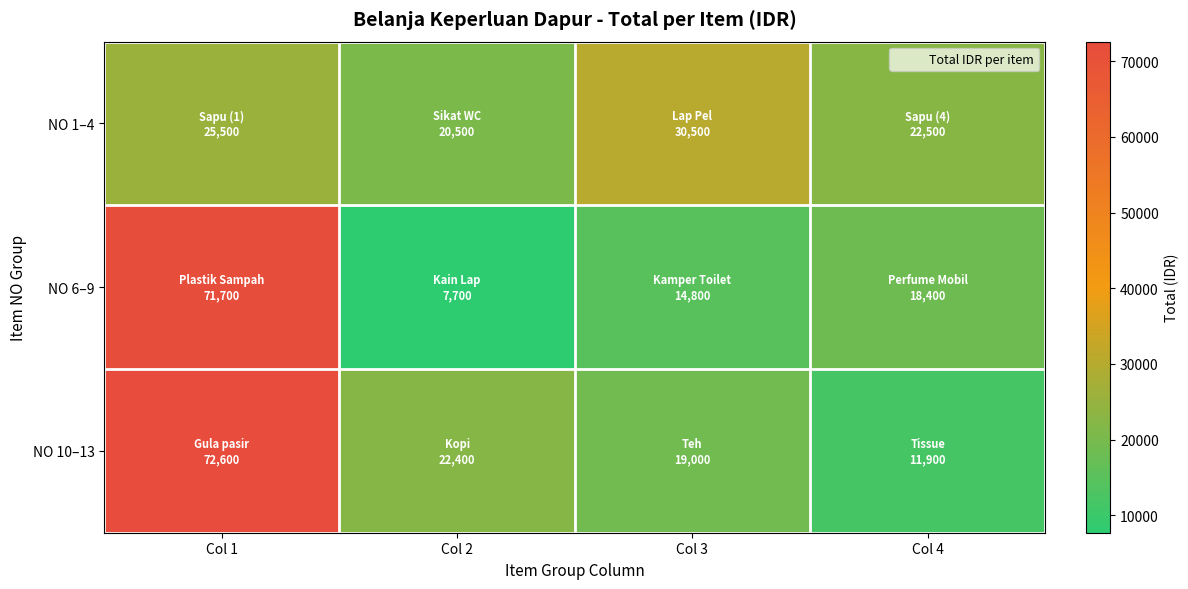

What is the greatest value displayed?

72600